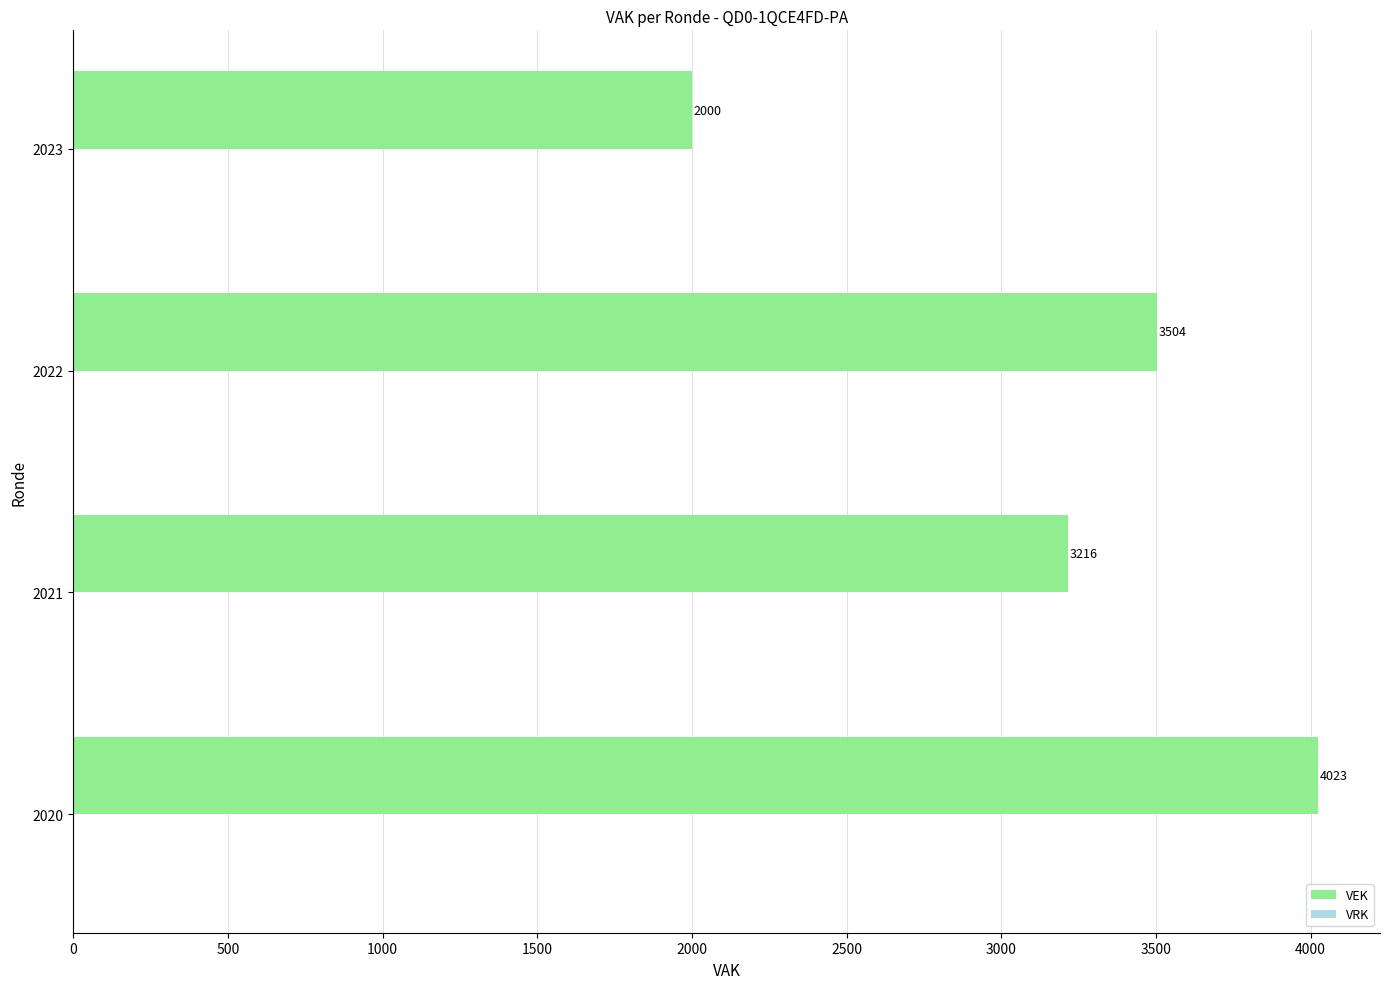

How many values are between 3216 and 4023?

3